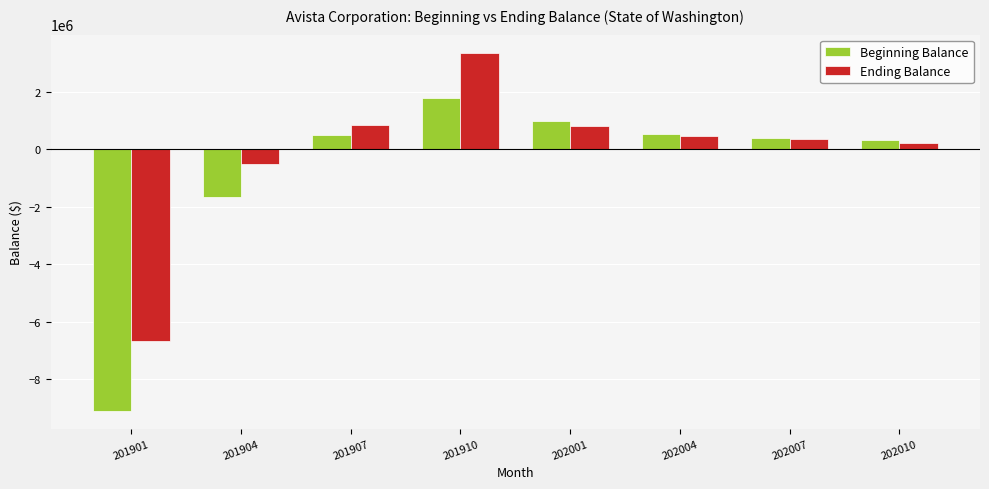

What is the total value across all series at 201901?

-15760140.0